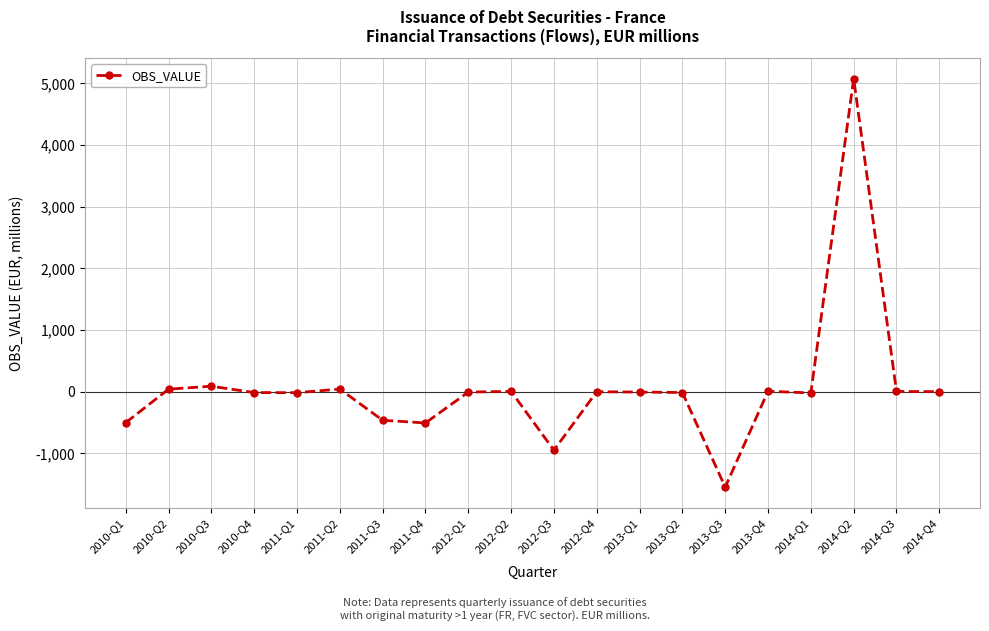

True or false: the data has more than 1 interior local peaks.

True